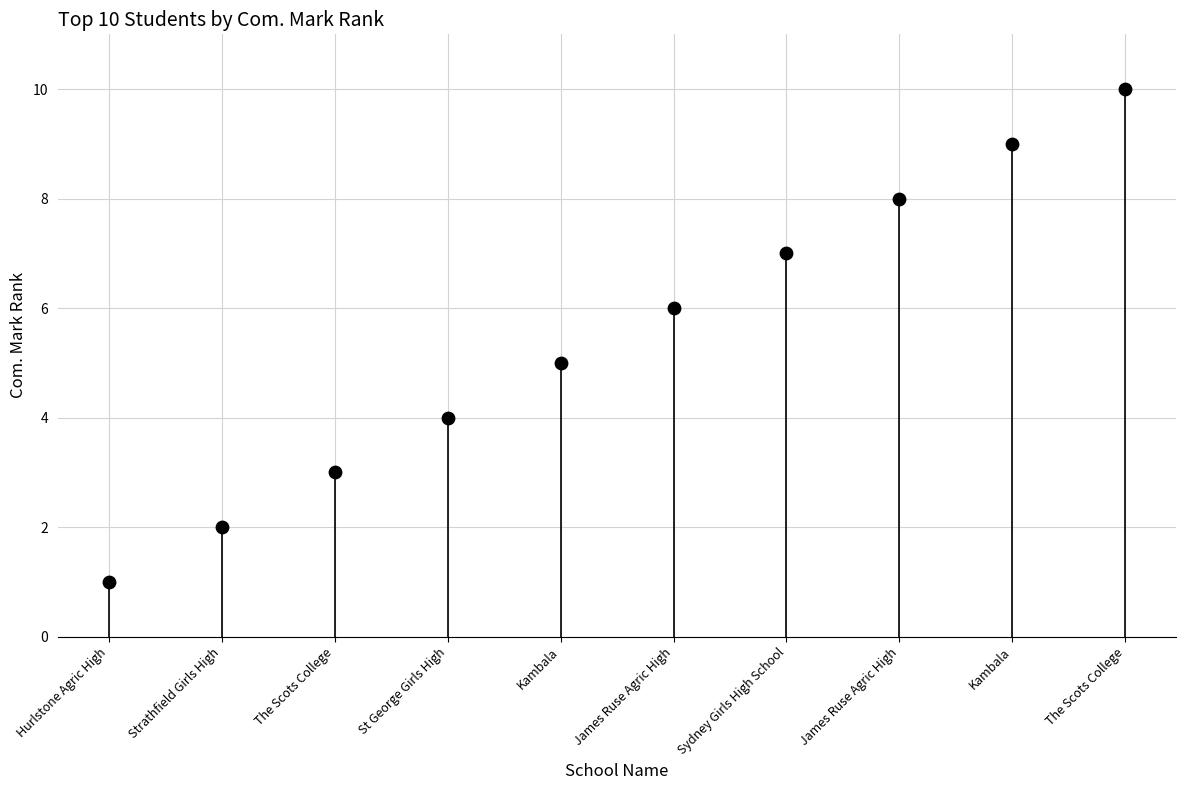

What is the average Y value?

6